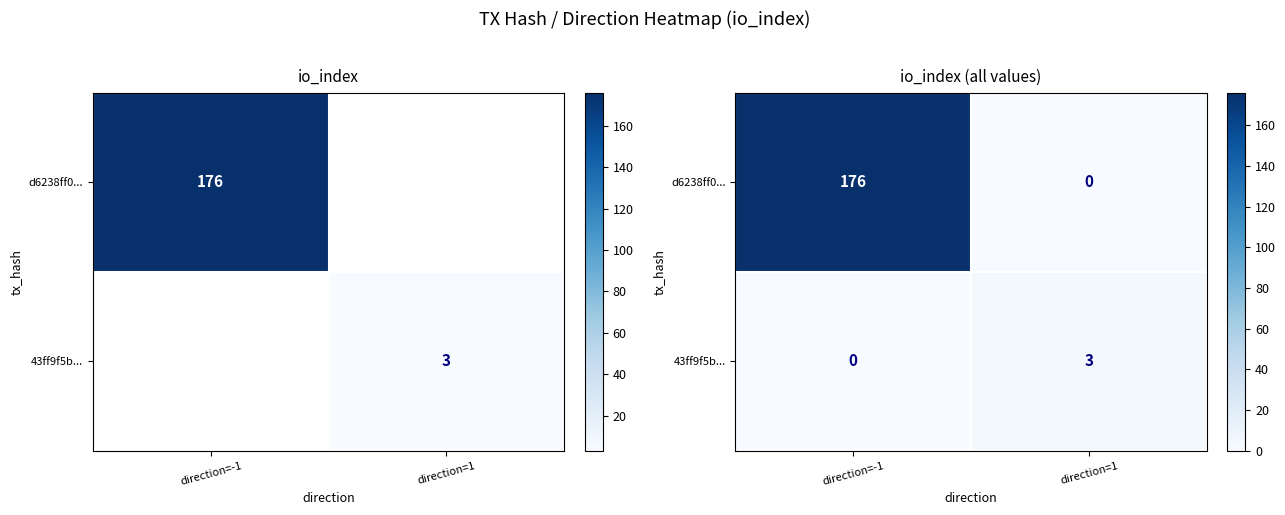

Which series changed the most between direction=-1 and direction=1?

d6238ff0...